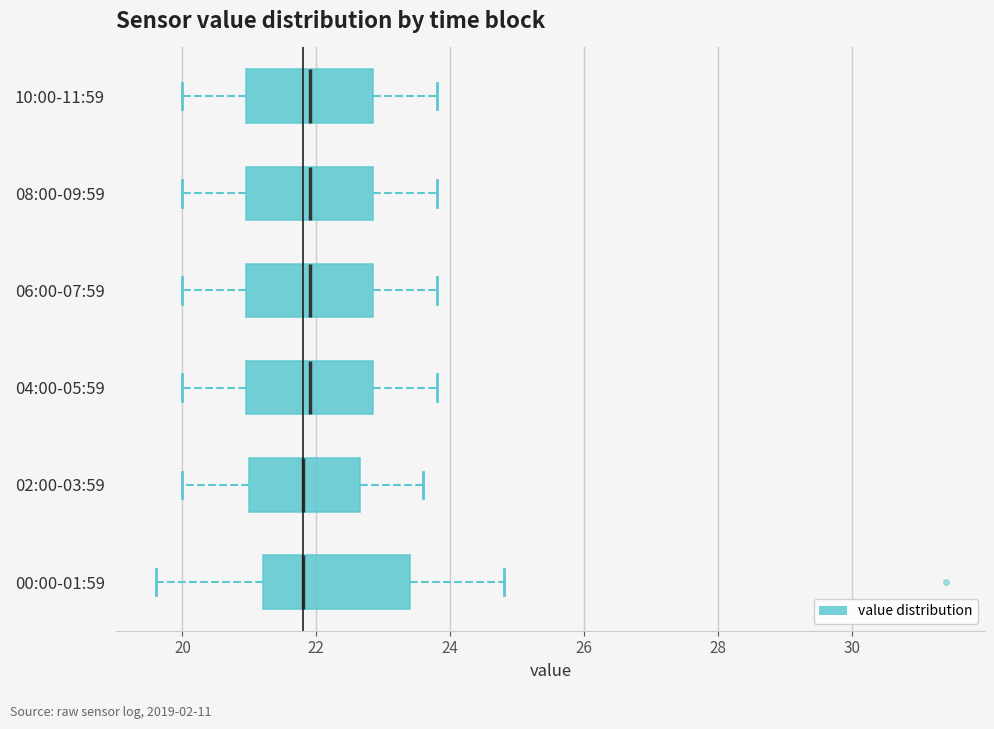

Reading bottom to top, transcribe this box plot: for each box, give where its median line is, the range the box spans, and where its two whiskers end, as read against the x-axis. The values are not printed on the chart, so give them approximately, as read against the axis.

00:00-01:59: median 21.8, box 21.2 to 23.4, whiskers 19.6 to 24.8
02:00-03:59: median 21.8, box 21.0 to 22.6, whiskers 20.0 to 23.6
04:00-05:59: median 22.0, box 21.0 to 22.8, whiskers 20.0 to 23.8
06:00-07:59: median 22.0, box 21.0 to 22.8, whiskers 20.0 to 23.8
08:00-09:59: median 22.0, box 21.0 to 22.8, whiskers 20.0 to 23.8
10:00-11:59: median 22.0, box 21.0 to 22.8, whiskers 20.0 to 23.8